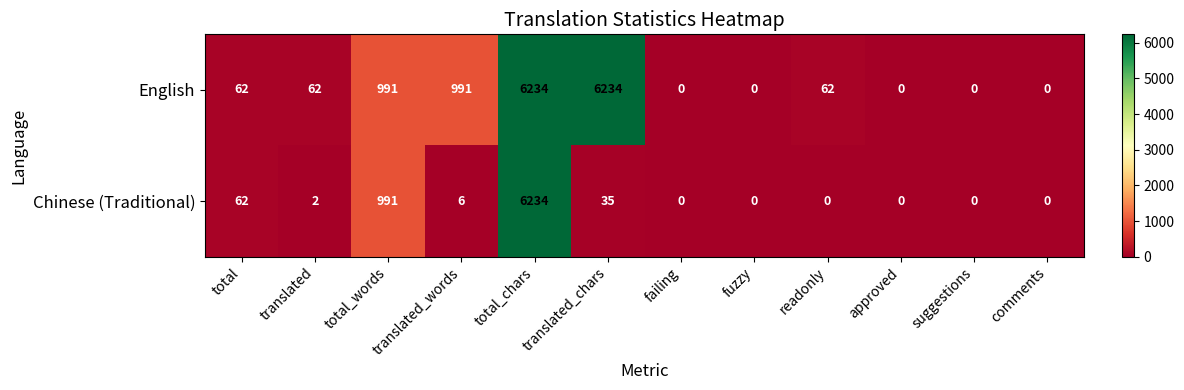

What is the difference between the highest and lowest values at translated_words?

985